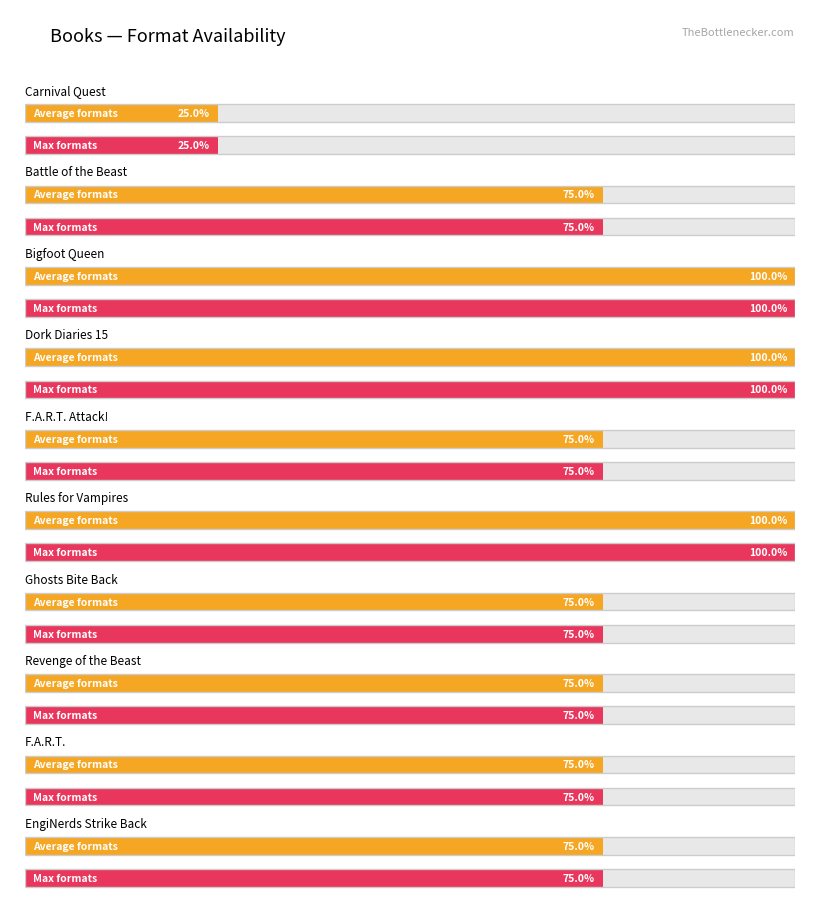

The Fiction series shows 2 at Dork Diaries 15. True or false?

False